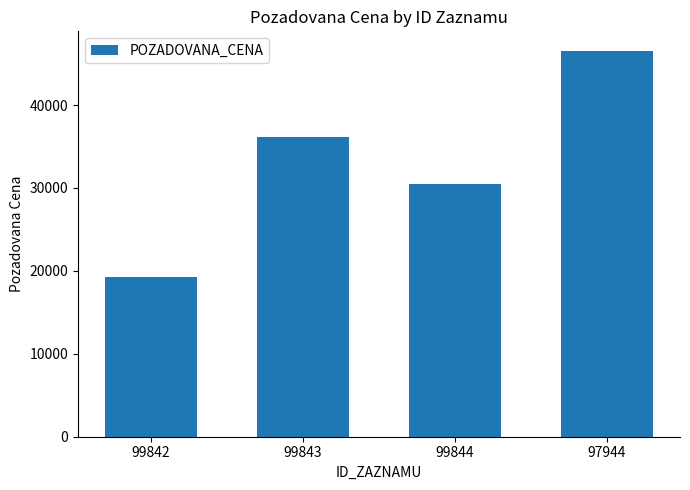

The chart shows a value of 15538 at 97944. True or false?

False